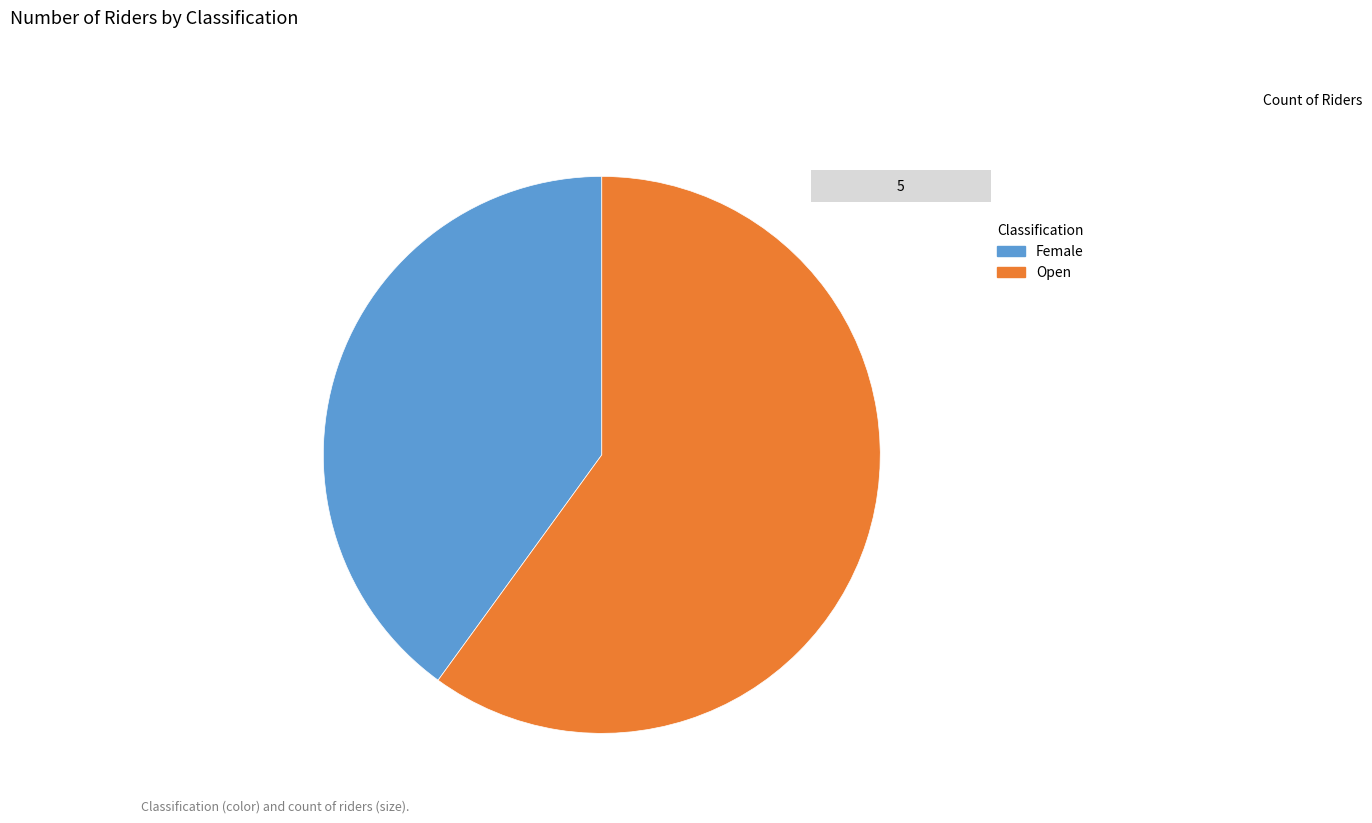

Do Female and Open together represent more than half of the pie?

Yes